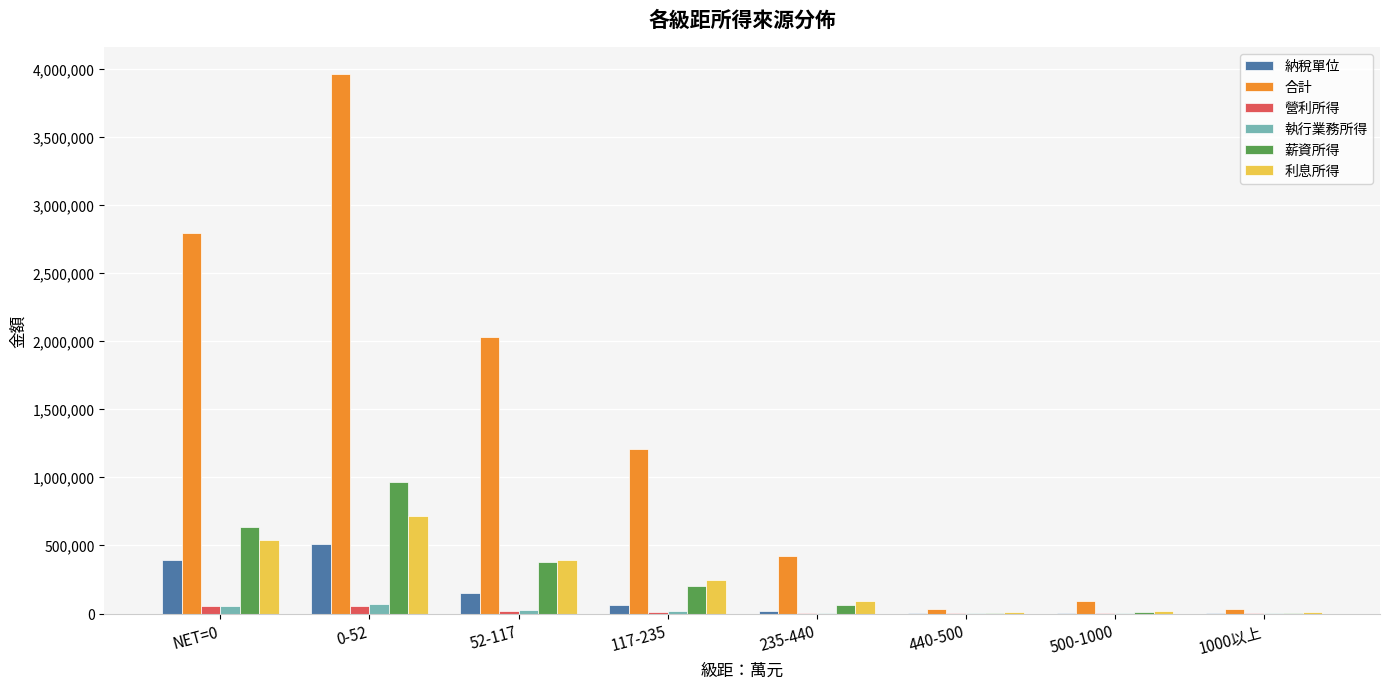

What is the sum of all 執行業務所得 values?

178051